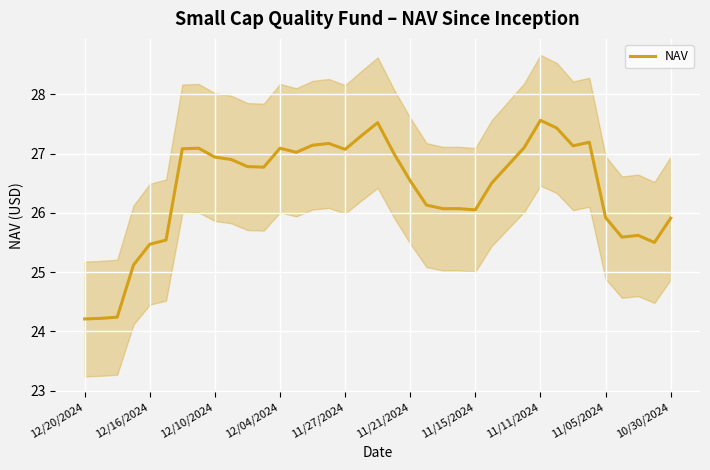

Reading left to right, transcribe all the data shown in this chart.

24.2	24.2	24.2	25.1	25.5	25.5	27.1	27.1	26.9	26.9	26.8	26.8	27.1	27.0	27.1	27.2	27.1	27.3	27.5	27.0	26.5	26.1	26.1	26.1	26.1	26.5	26.8	27.1	27.6	27.4	27.1	27.2	25.9	25.6	25.6	25.5	25.9